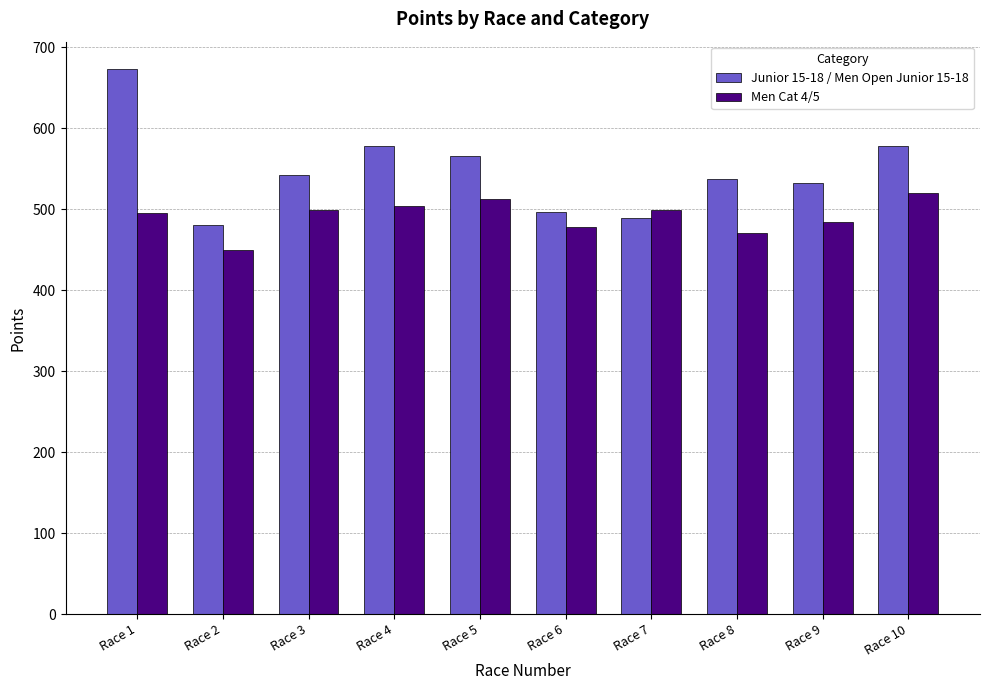

Rank the series at Race 8 from highest to lowest value.

Junior 15-18 / Men Open Junior 15-18, Men Cat 4/5